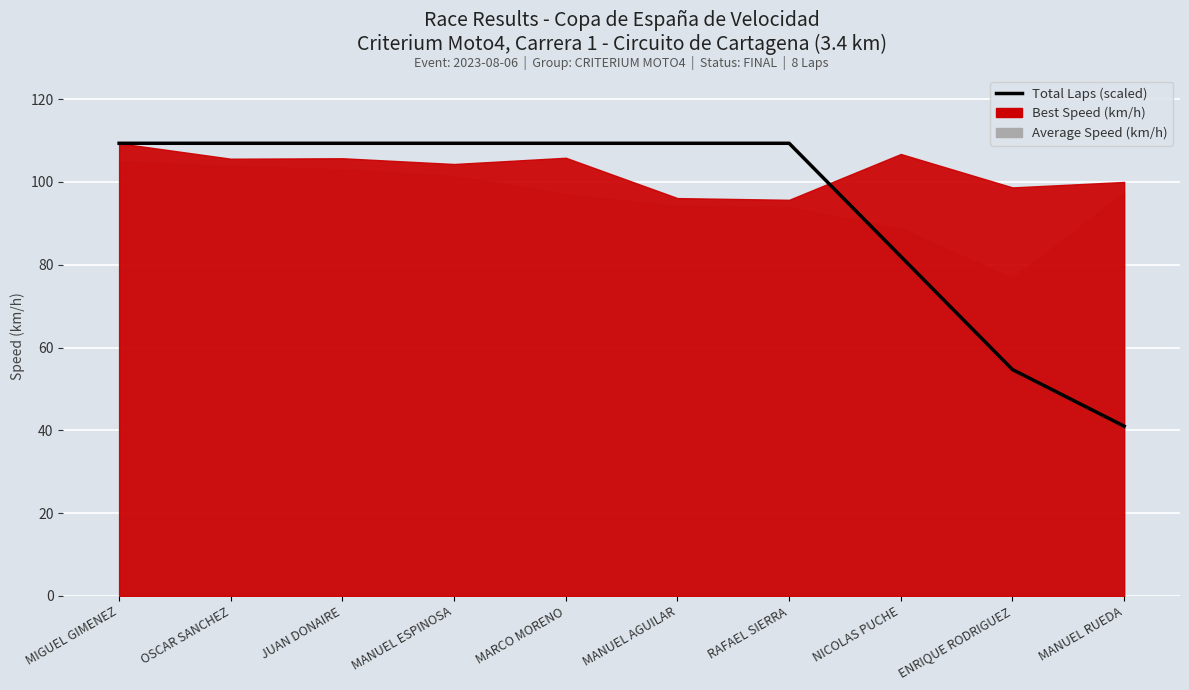

What is the minimum value shown in the chart?

41.0